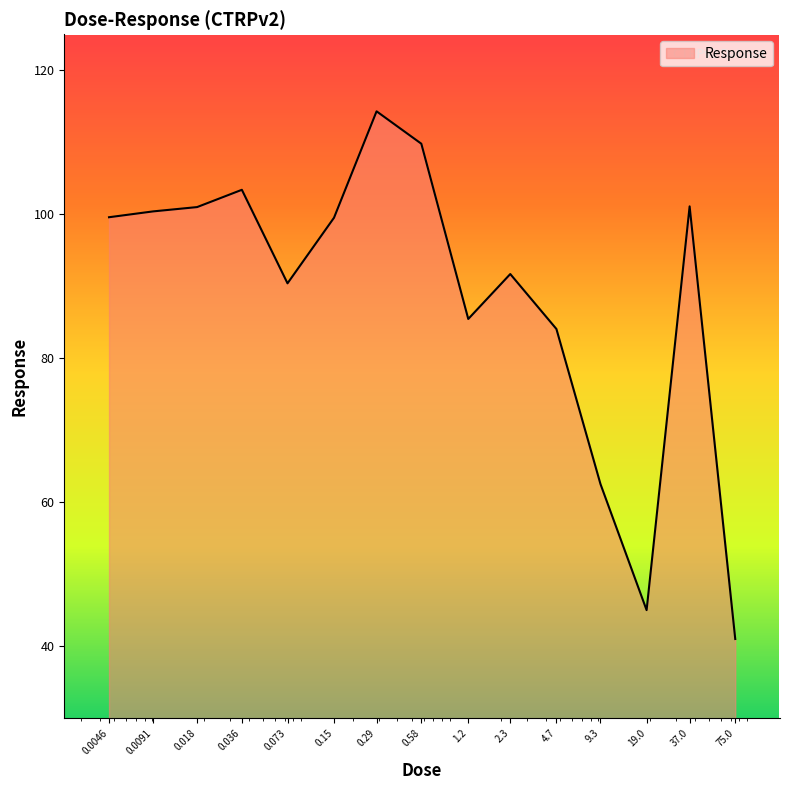

What is the maximum value shown in the chart?

114.3